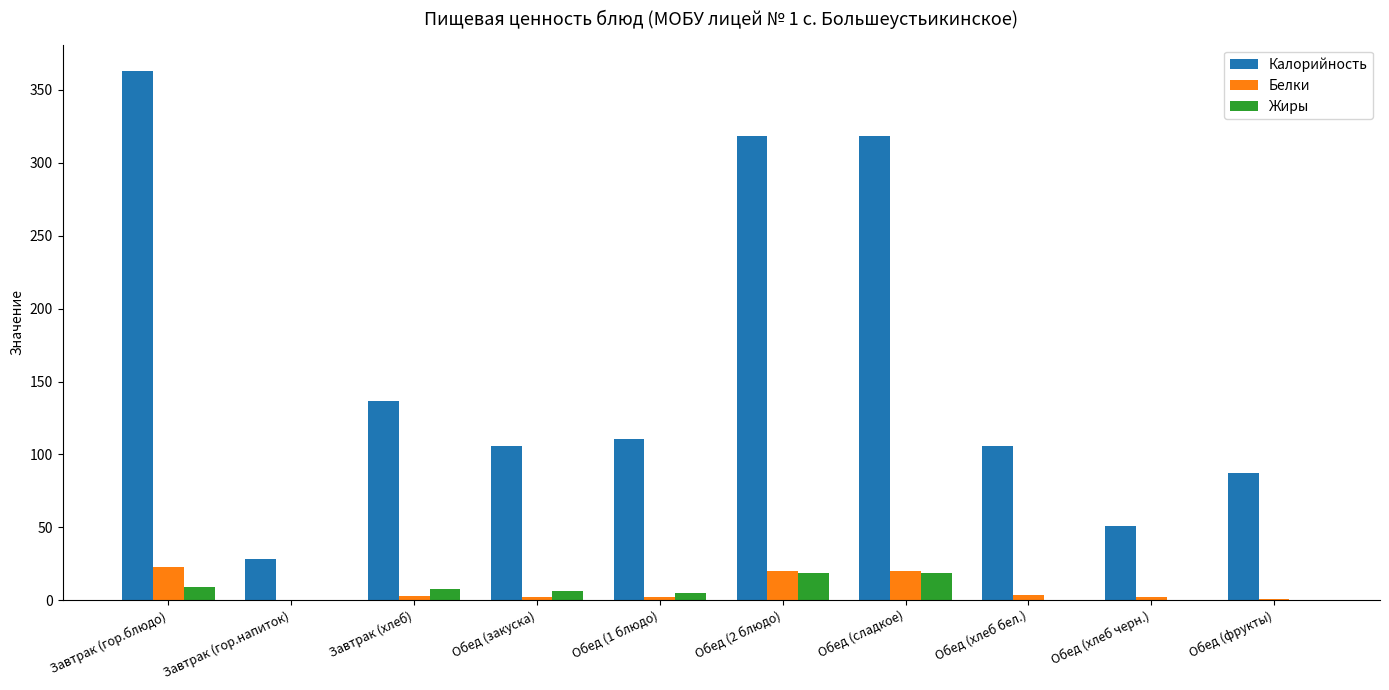

What is the difference between the Белки values at Обед (закуска) and Обед (хлеб черн.)?

0.5